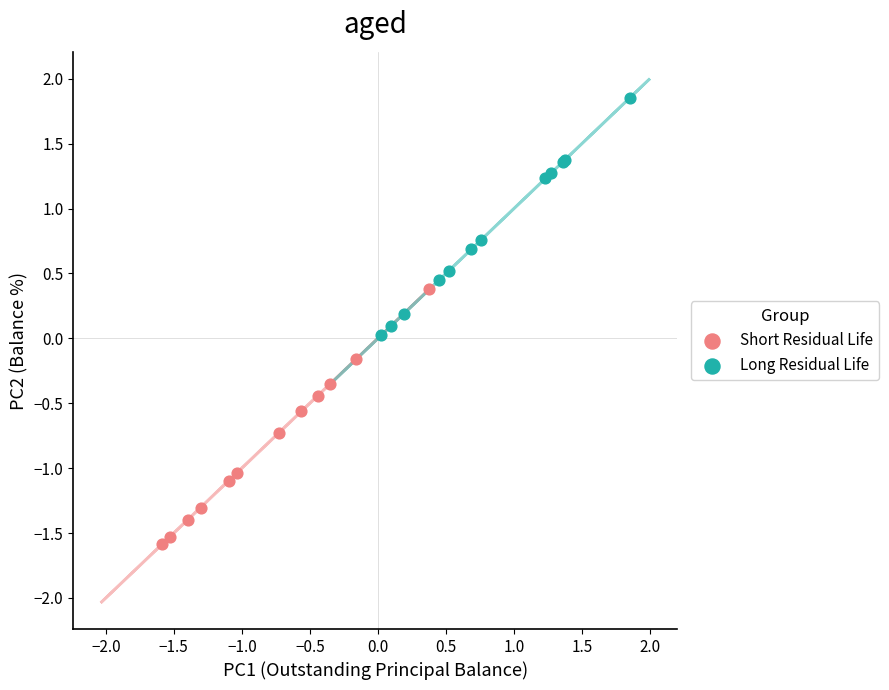

Which series reaches the maximum Y coordinate?

Long Residual Life